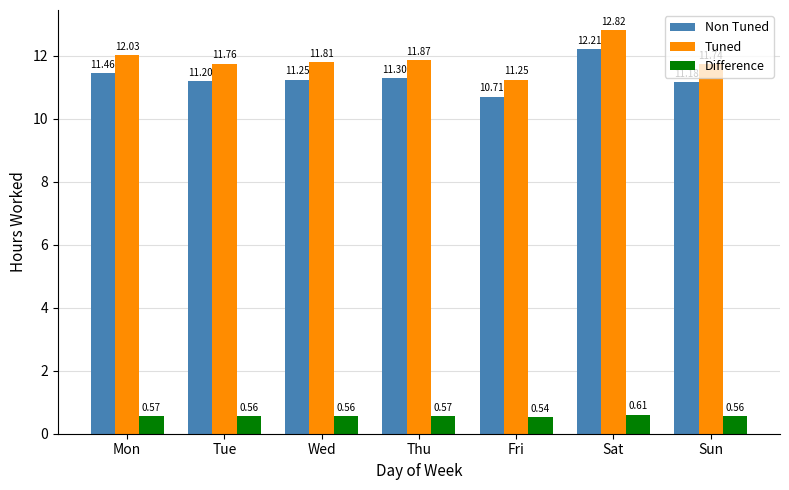

What is the approximate value of Tuned at Sat?

12.8